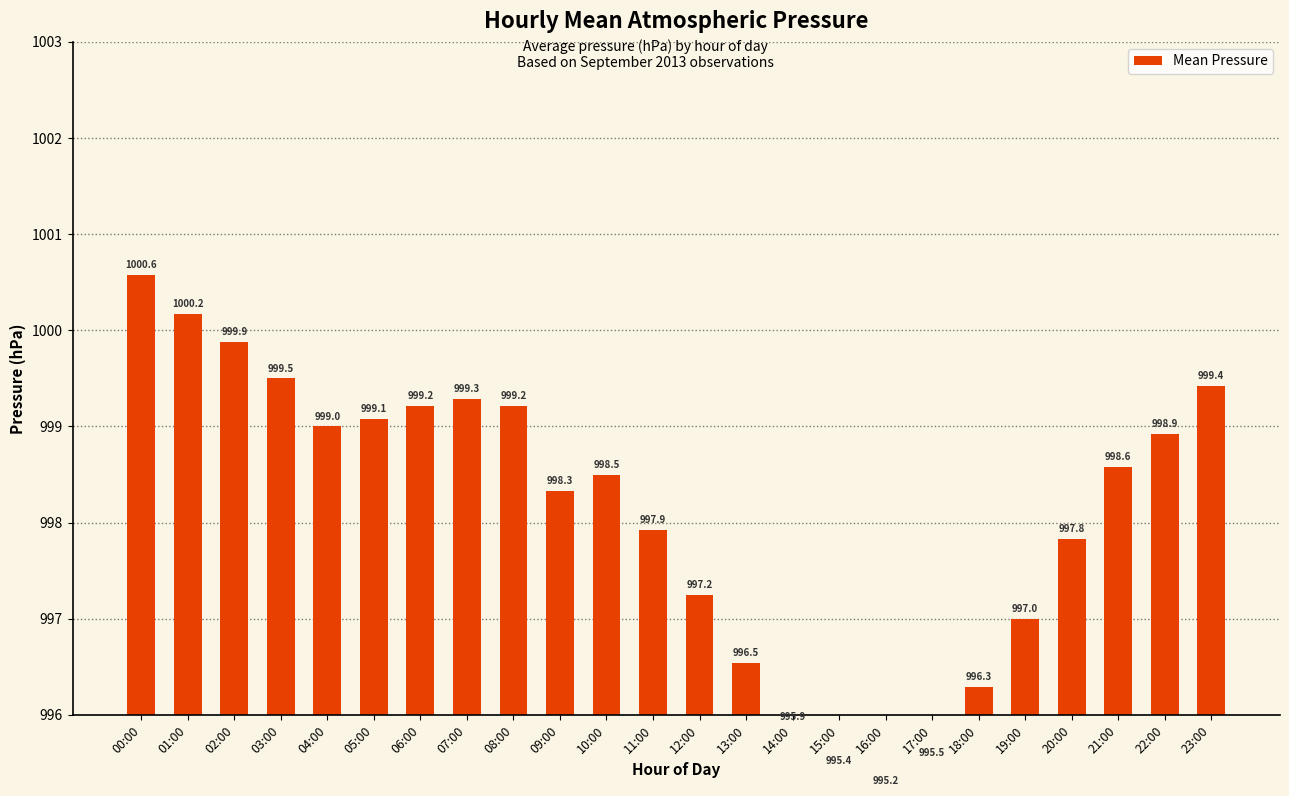

Count the number of values greater than 998.

14